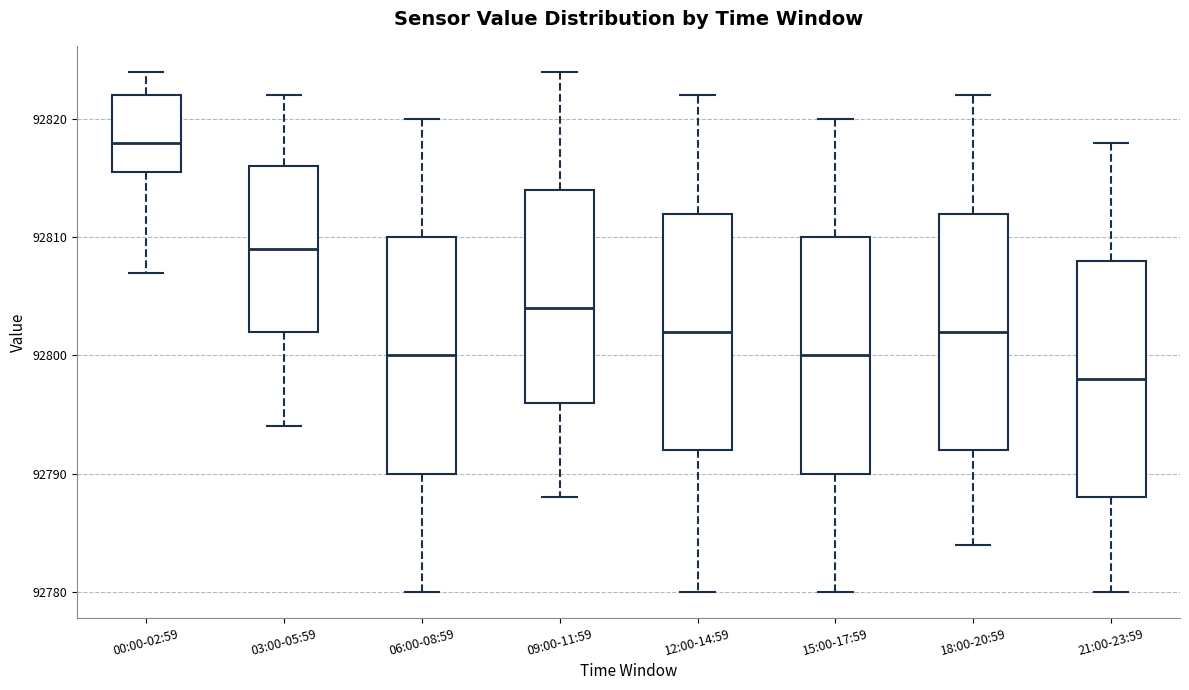

Where does the lower whisker of the box for 00:00-02:59 end on the y-axis? The values are not printed on the chart, so give them approximately, as read against the axis.

92807